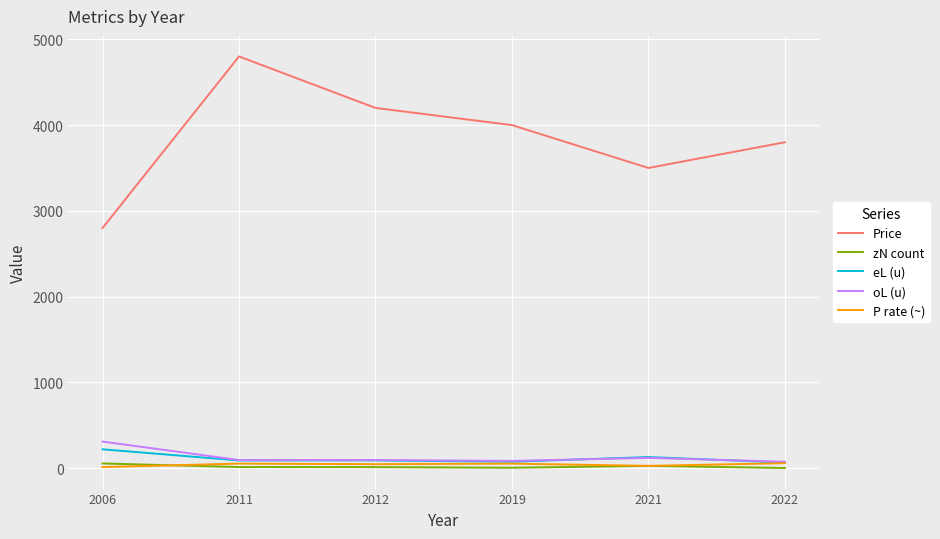

True or false: Price and P rate (~) cross at least once.

False